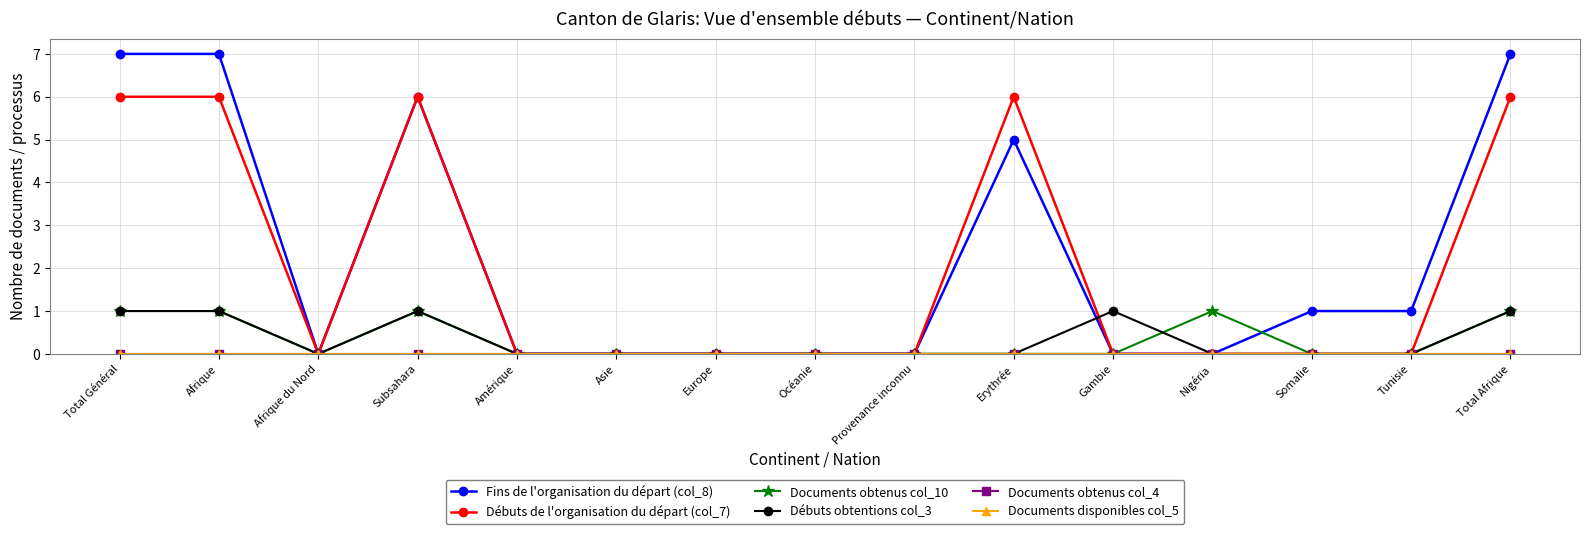

Which has a higher value, Provenance inconnu or Total Afrique?

Total Afrique